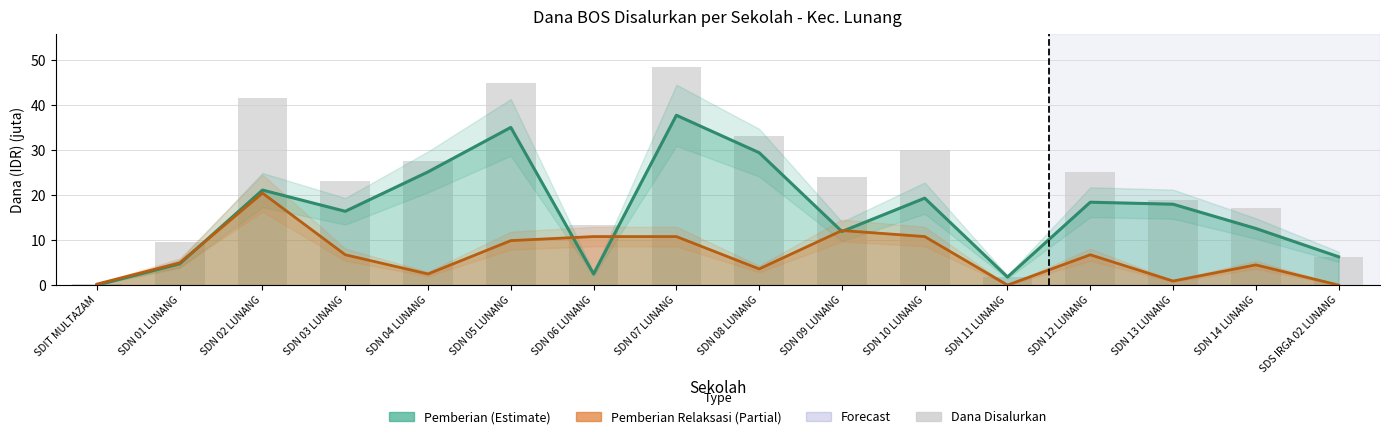

What is the approximate value at SDN 05 LUNANG?

45.0